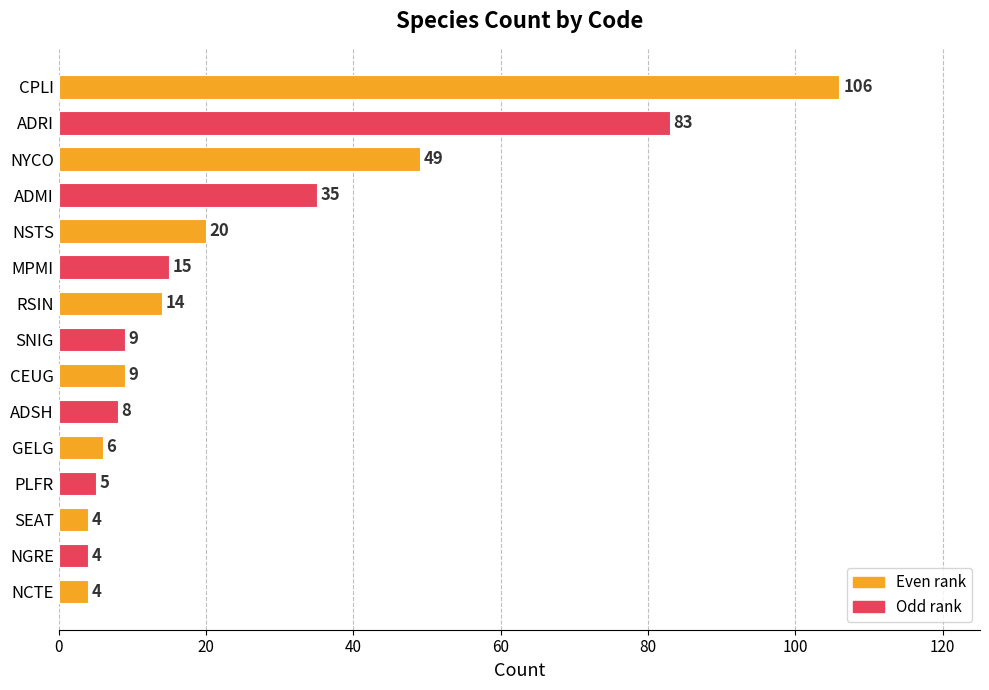

True or false: the data shows 8 at ADSH.

True